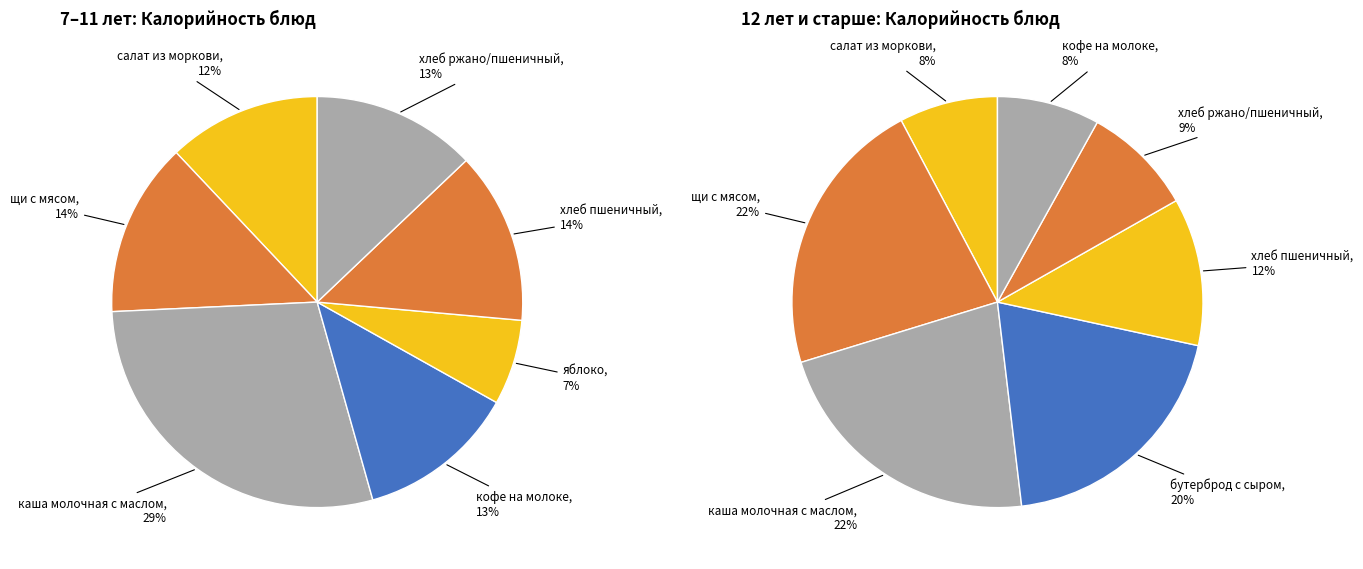

How many segments does this pie chart have?

7